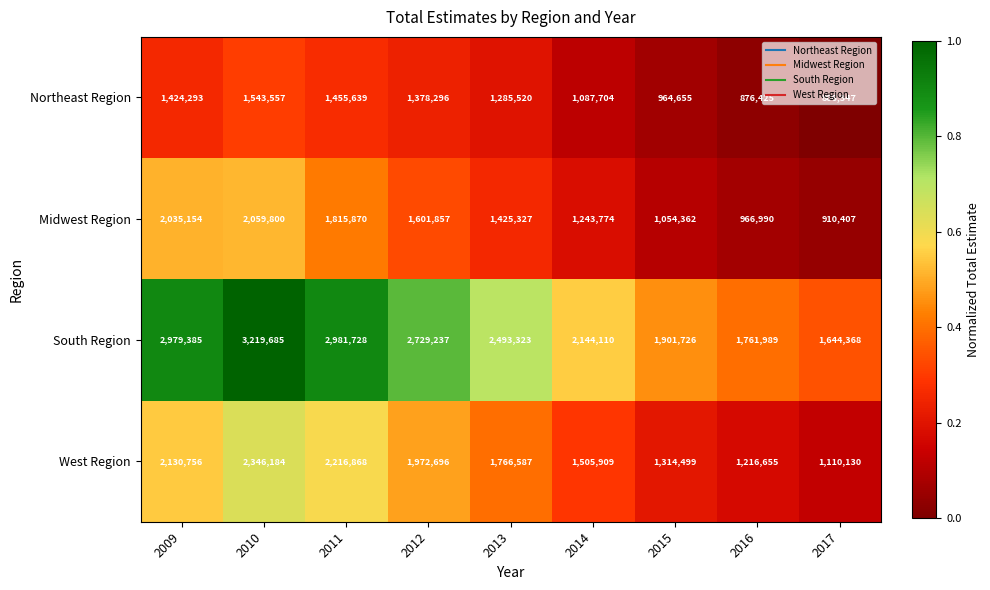

Rank the series by their maximum value, from highest to lowest.

South Region, West Region, Midwest Region, Northeast Region